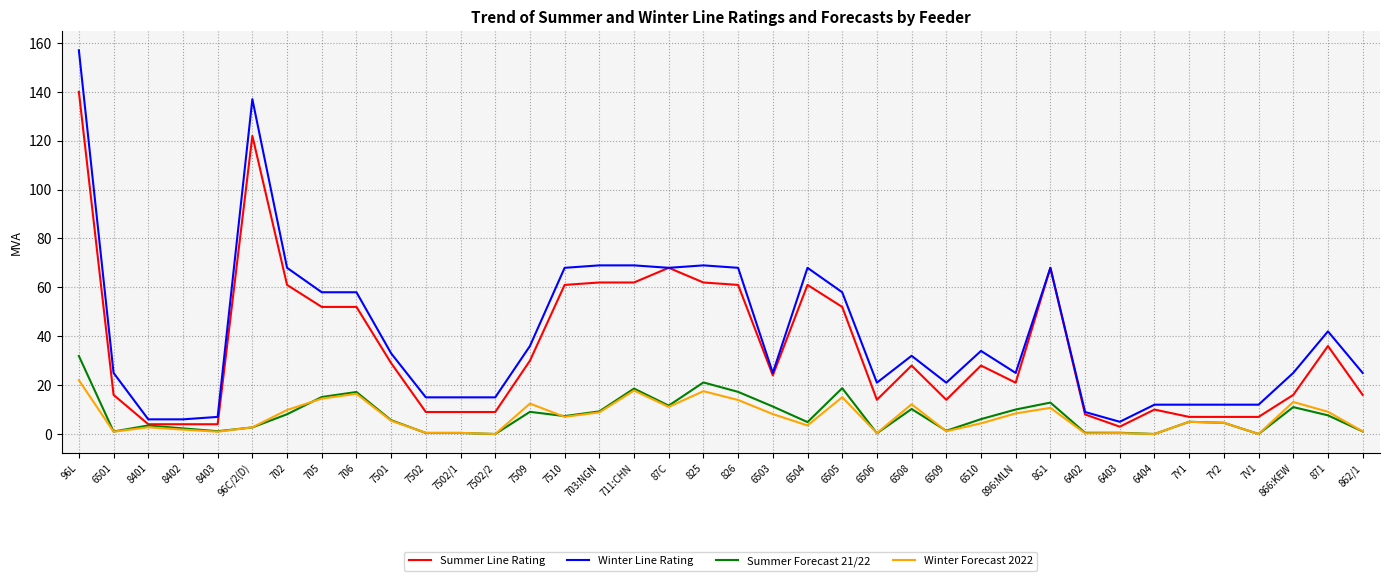

The value of Winter Line Rating at 706 is 58.0. True or false?

True